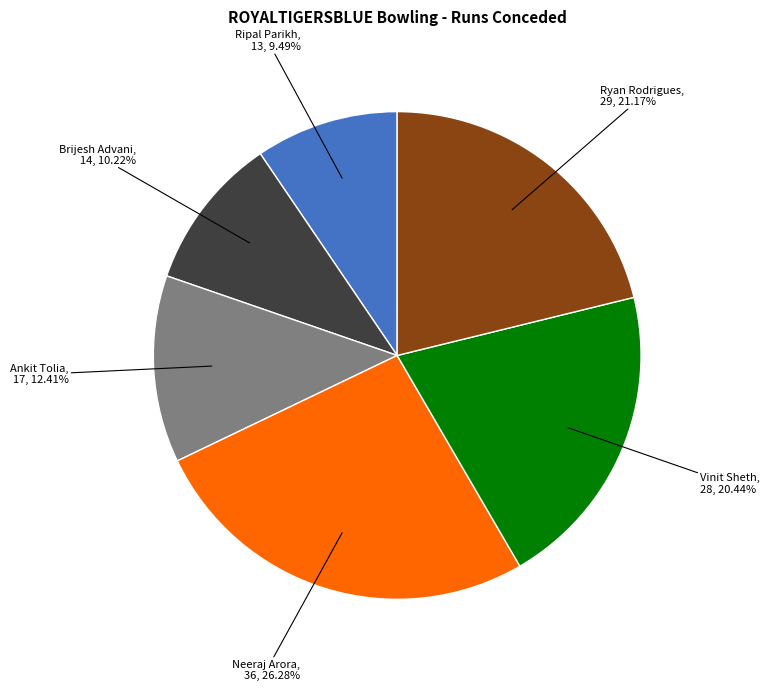

Does any single category account for the majority?

No